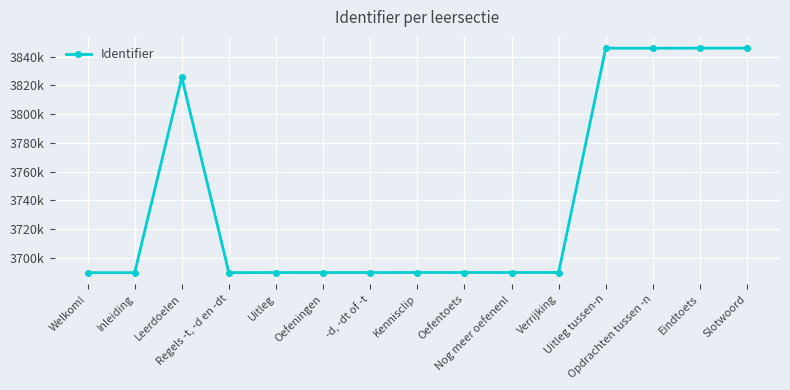

At which category does the chart reach its peak across all series?

Slotwoord